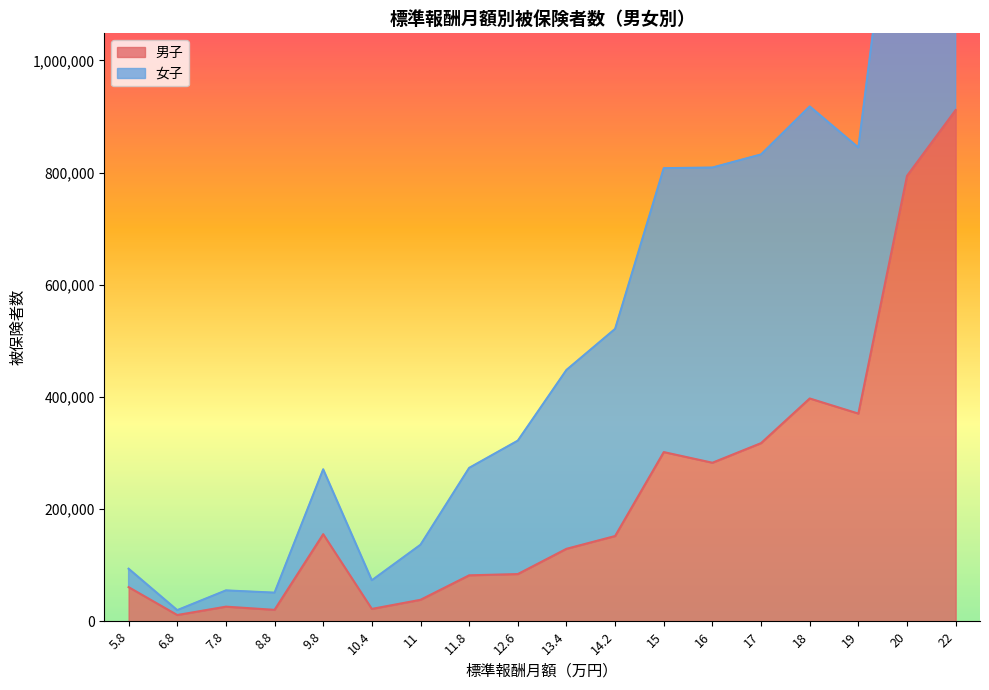

What position from the left is 15?

12